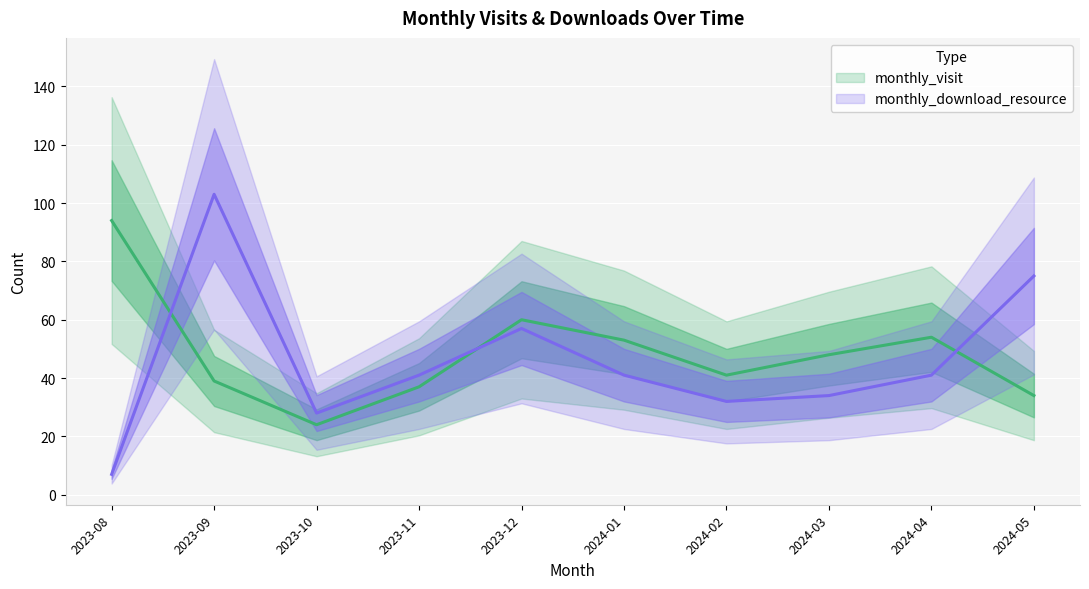

What are all the series names shown in the legend?

monthly_visit, monthly_download_resource